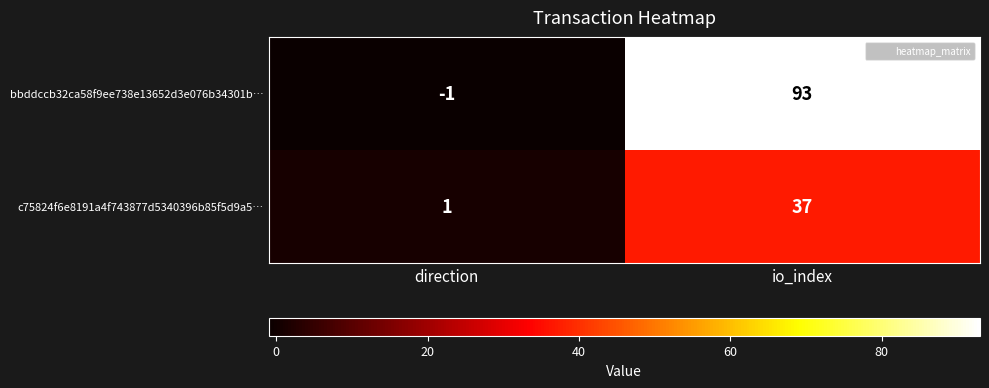

What is the maximum value shown in the chart?

93